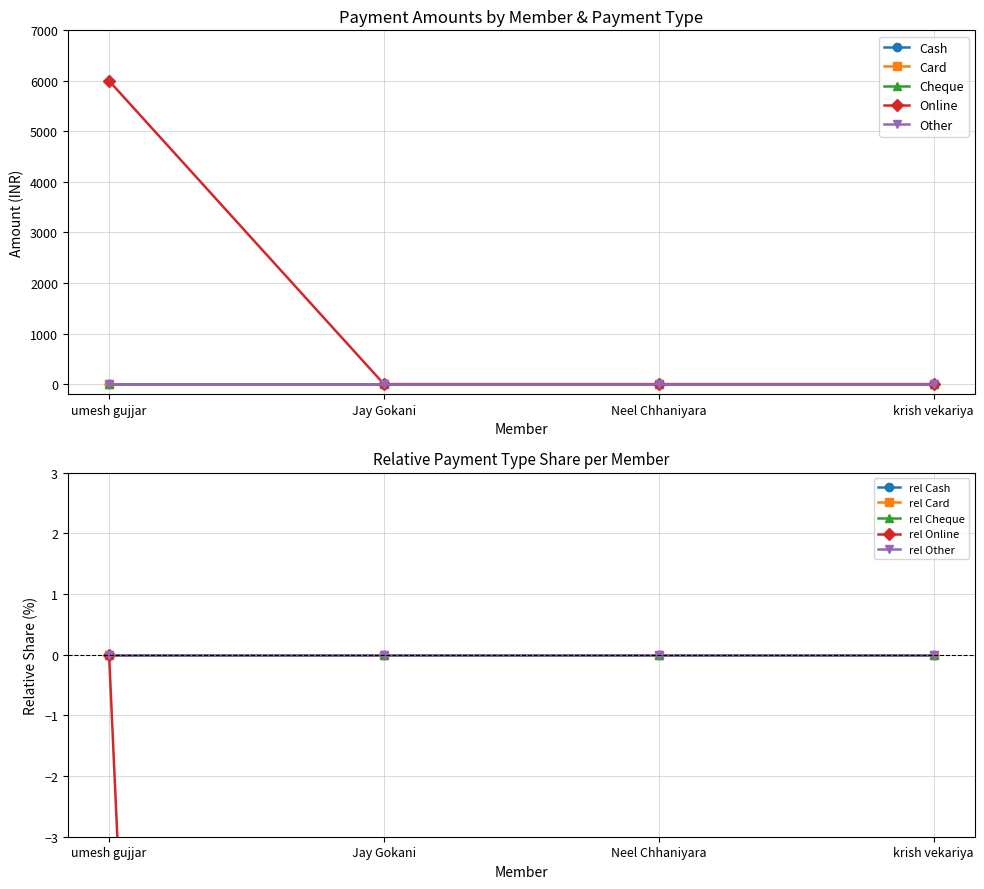

Which series has the largest total across all categories?

Online